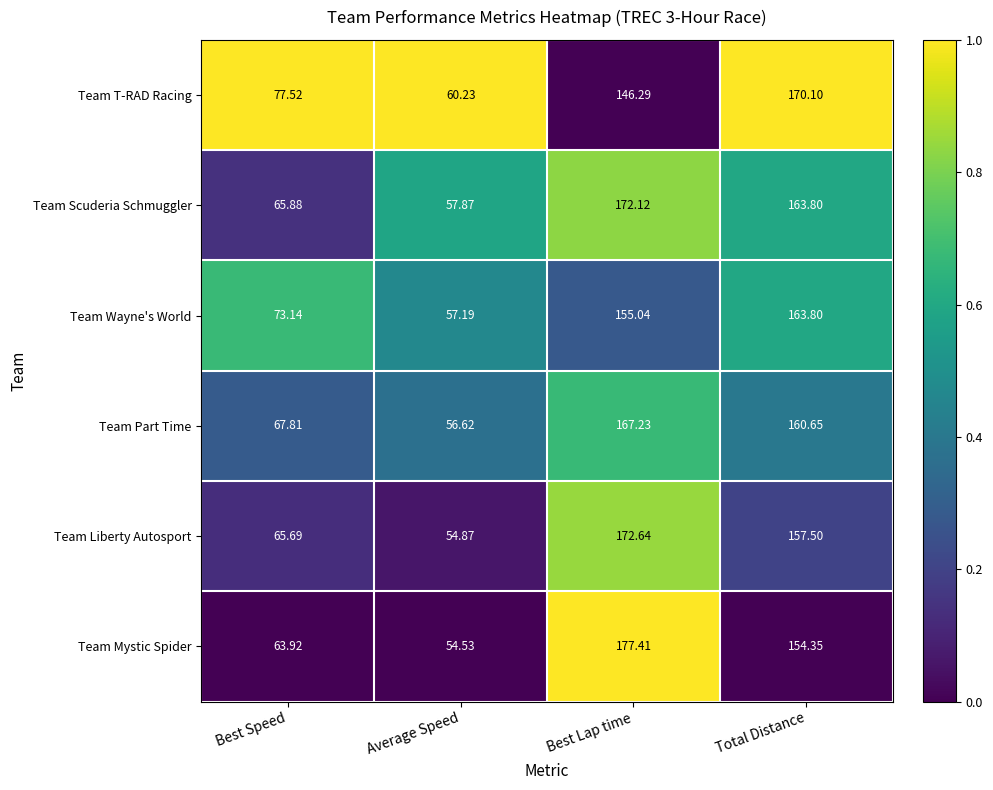

Rank the series at Average Speed from highest to lowest value.

Team T-RAD Racing, Team Scuderia Schmuggler, Team Wayne's World, Team Part Time, Team Liberty Autosport, Team Mystic Spider